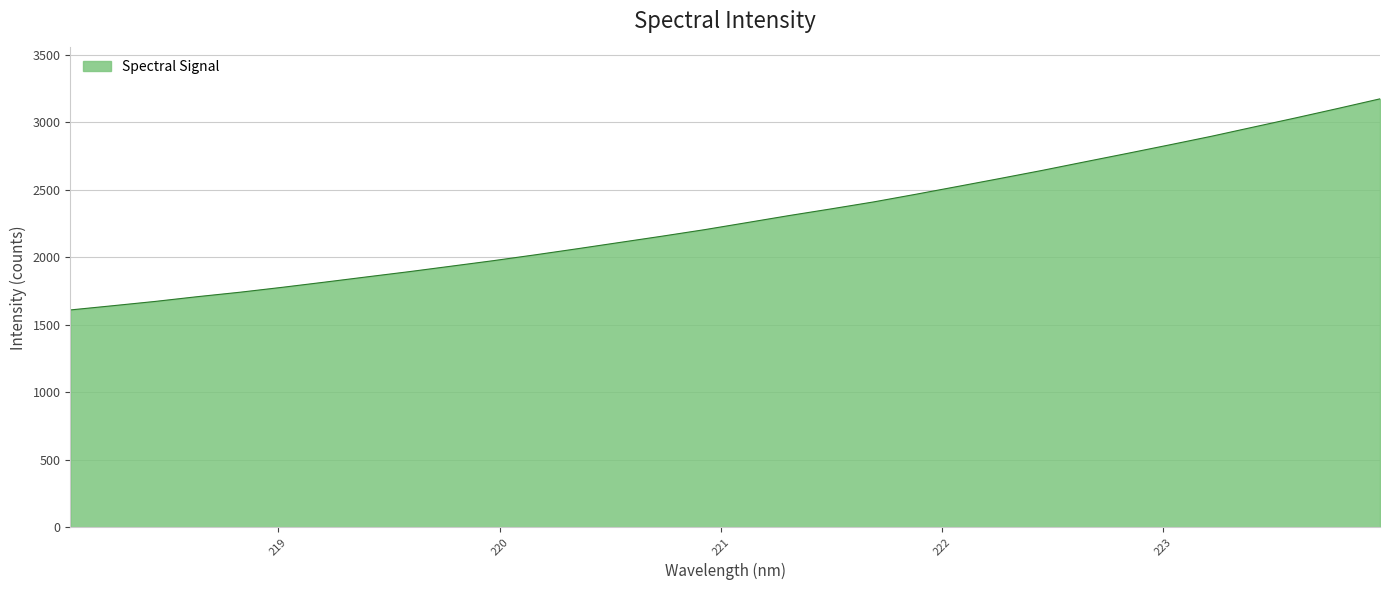

What is the maximum value shown in the chart?

3172.9